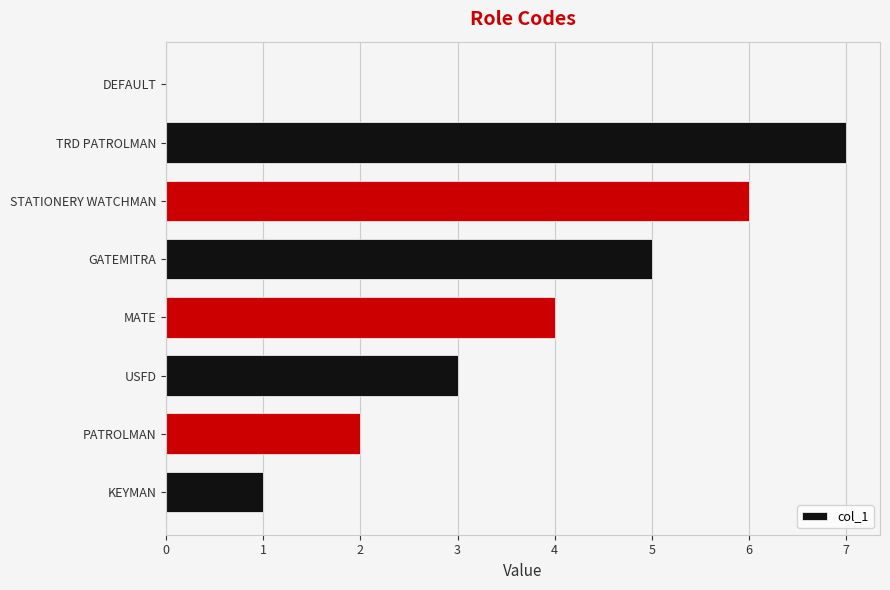

What is the sum of all values?

28